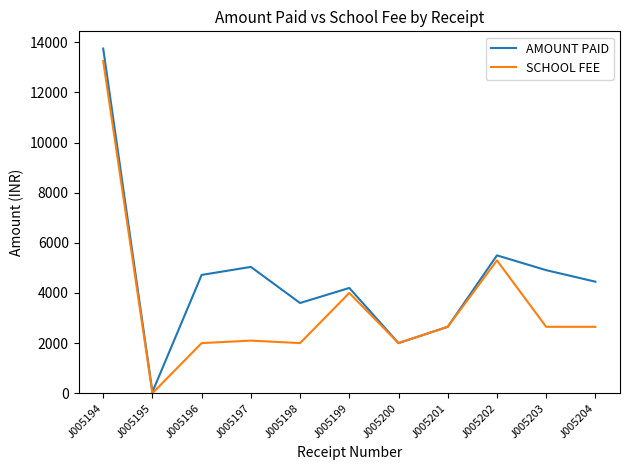

True or false: AMOUNT PAID has a value of 6390 at J005199.

False